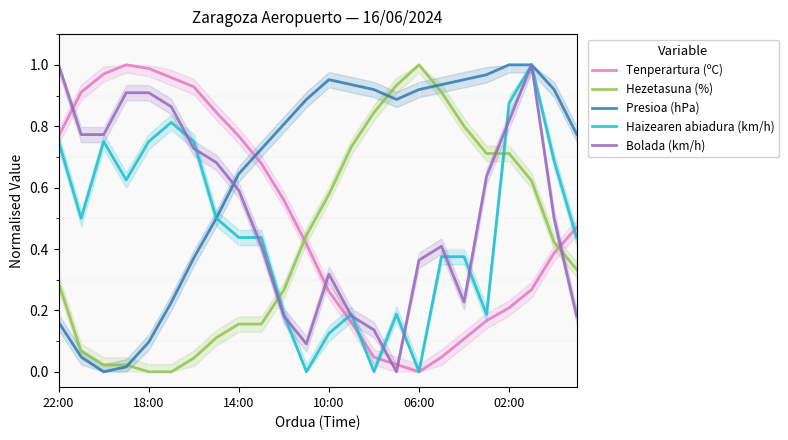

True or false: Hezetasuna (%) and Bolada (km/h) cross at least once.

True